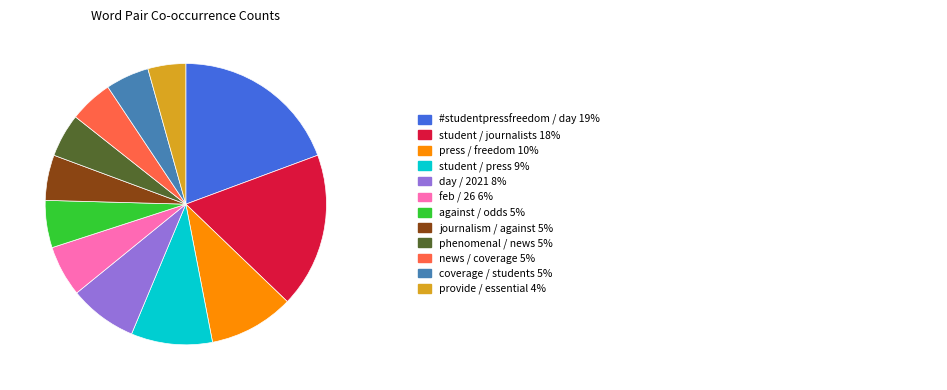

How many slices are in this pie chart?

12